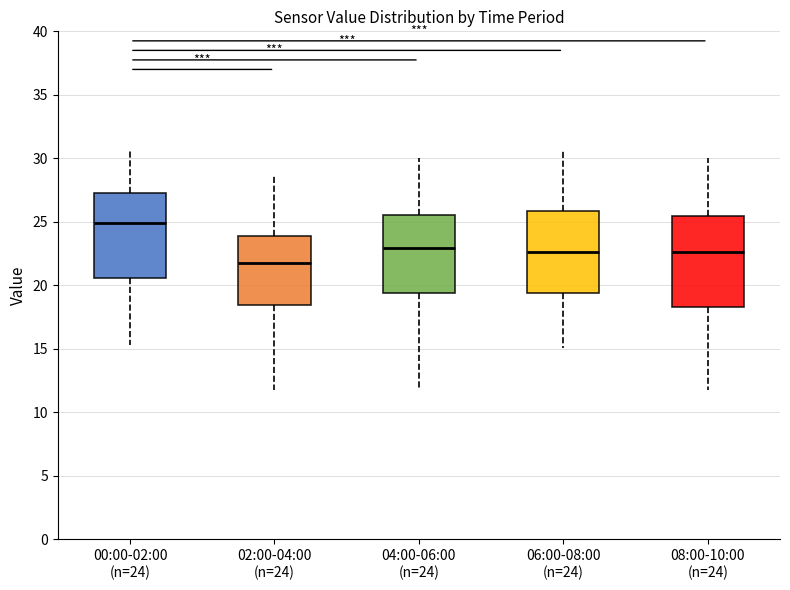

Reading left to right, read every box against the y-axis: the position of its median line, the range the box covers, and the ends of its whiskers. The values are not printed on the chart, so give them approximately, as read against the axis.

00:00-02:00 (n=24): median 25.0, box 20.5 to 27.5, whiskers 15.5 to 30.5
02:00-04:00 (n=24): median 22.0, box 18.5 to 24.0, whiskers 11.5 to 28.5
04:00-06:00 (n=24): median 23.0, box 19.5 to 25.5, whiskers 11.5 to 30.0
06:00-08:00 (n=24): median 22.5, box 19.5 to 26.0, whiskers 15.0 to 30.5
08:00-10:00 (n=24): median 22.5, box 18.5 to 25.5, whiskers 11.5 to 30.0